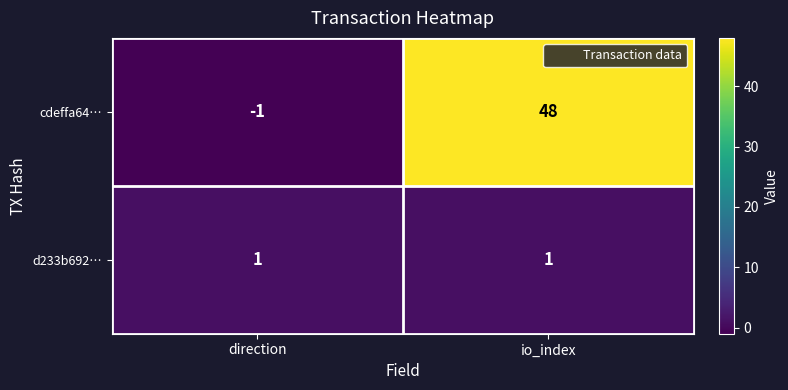

What is the average value of the cdeffa64… series?

24